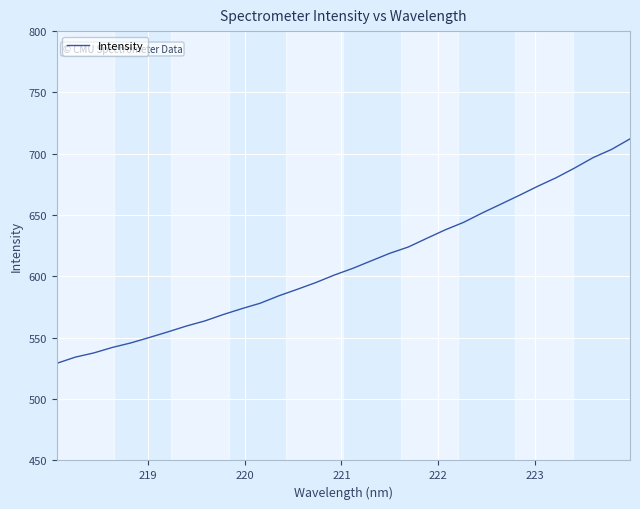

What is the difference between the maximum and minimum values?

183.0